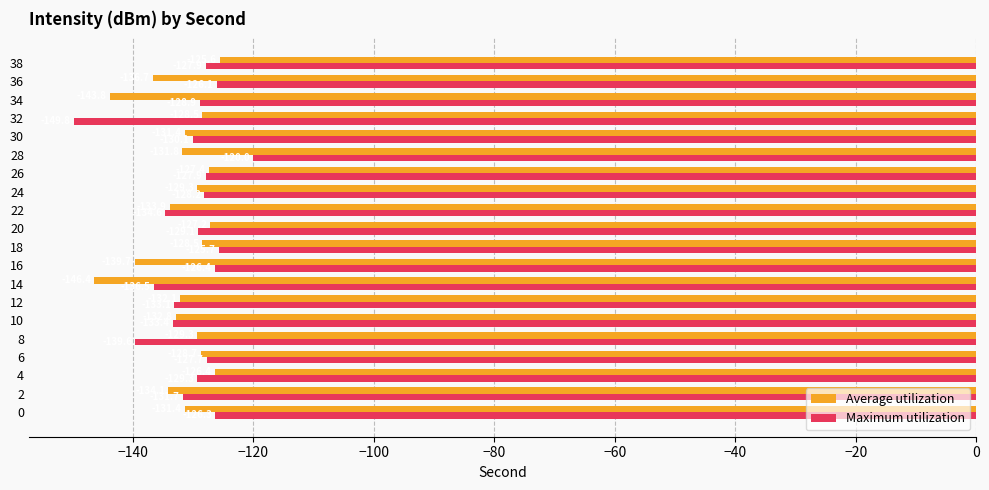

List the series in order of their overall mean, lowest first.

Average utilization, Maximum utilization